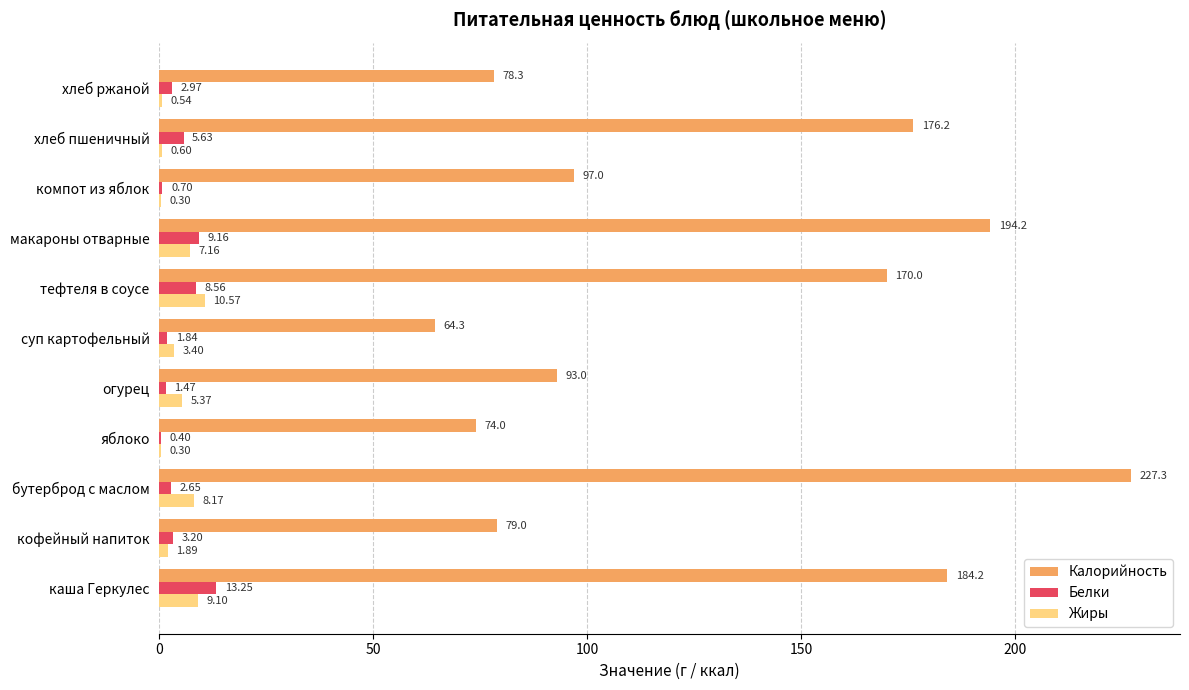

Is the value of Калорийность at бутерброд с маслом greater than the value of Белки at компот из яблок?

Yes